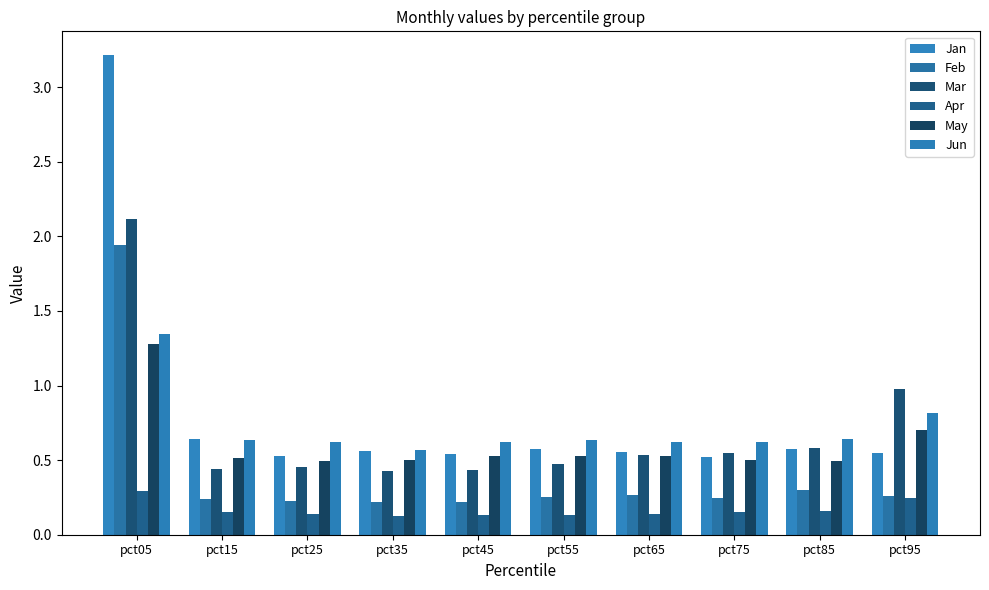

Is the value of May at pct35 greater than the value of Feb at pct55?

Yes